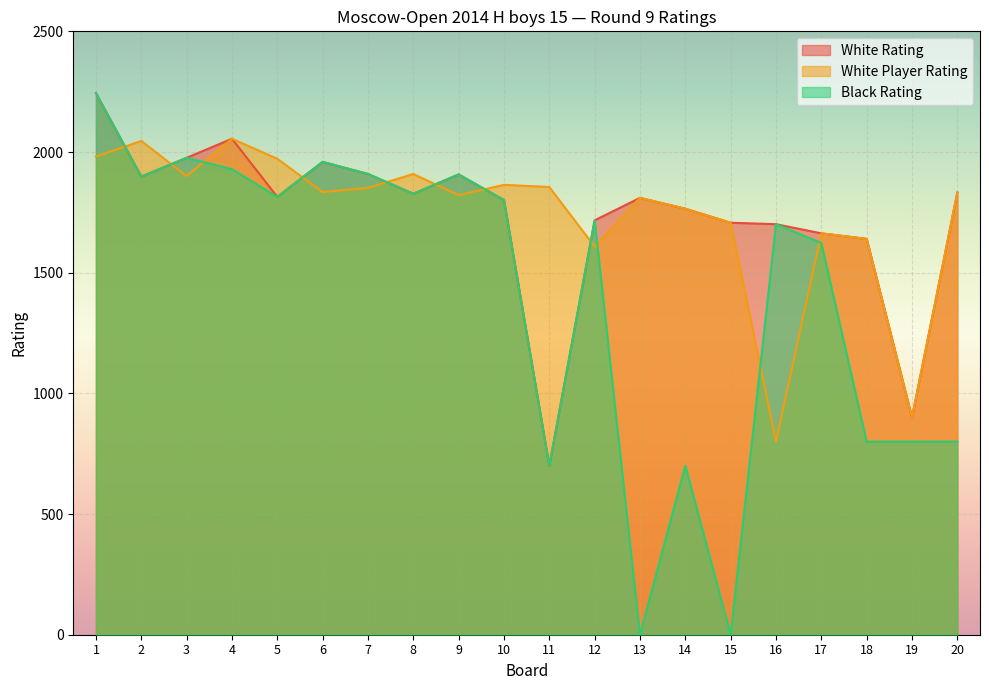

How many values in the Black Rating series are below 1801?

10